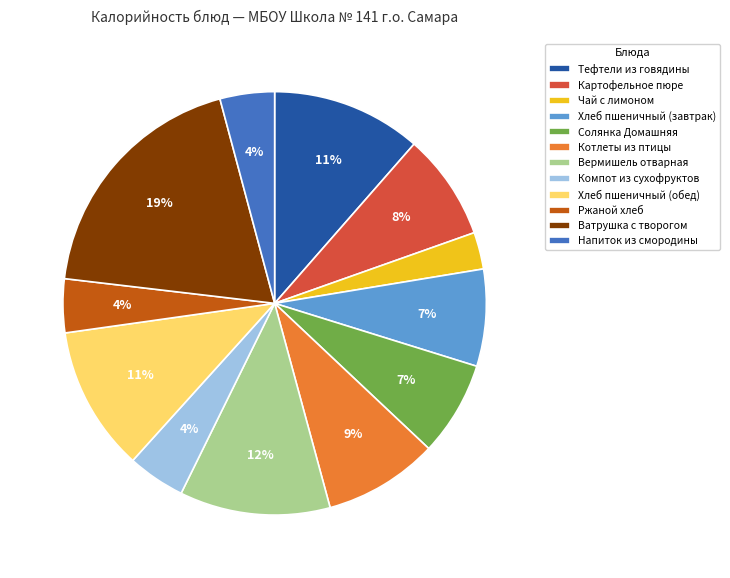

To the nearest percent, what is the difference between the largest and smallest slice percentages?

16%